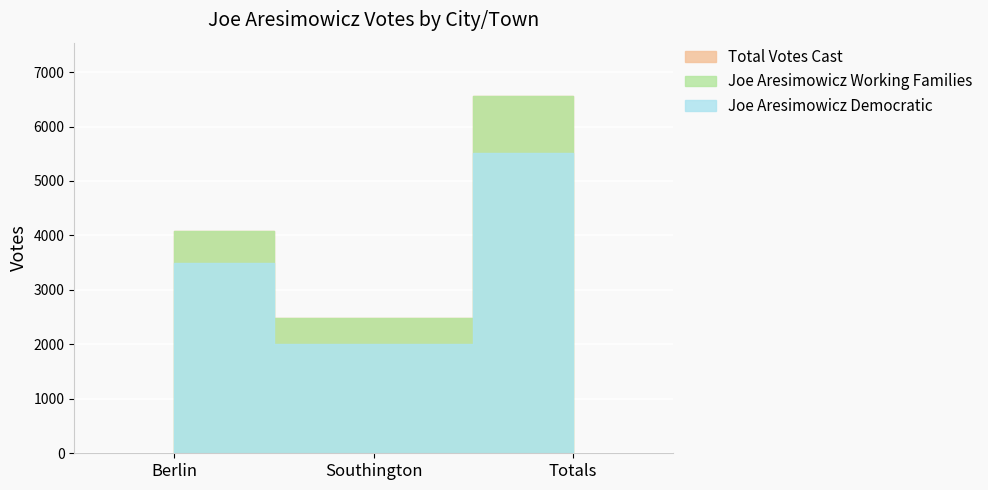

What is the total value across all series at Southington?

4956